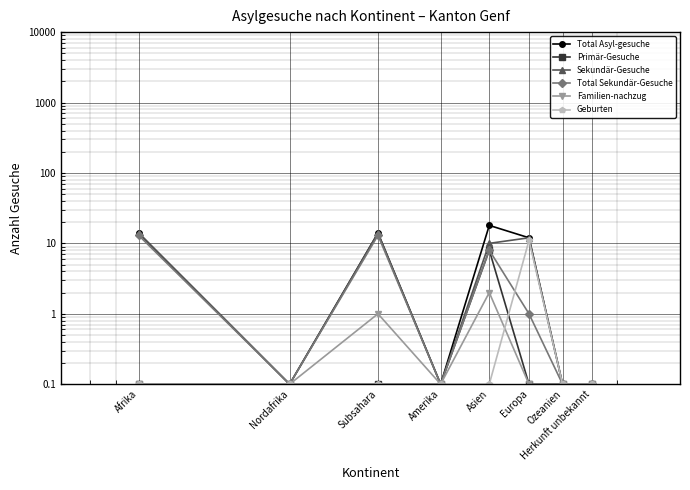

What is the difference between the maximum and minimum values in the Total Sekundär-Gesuche series?

12.9